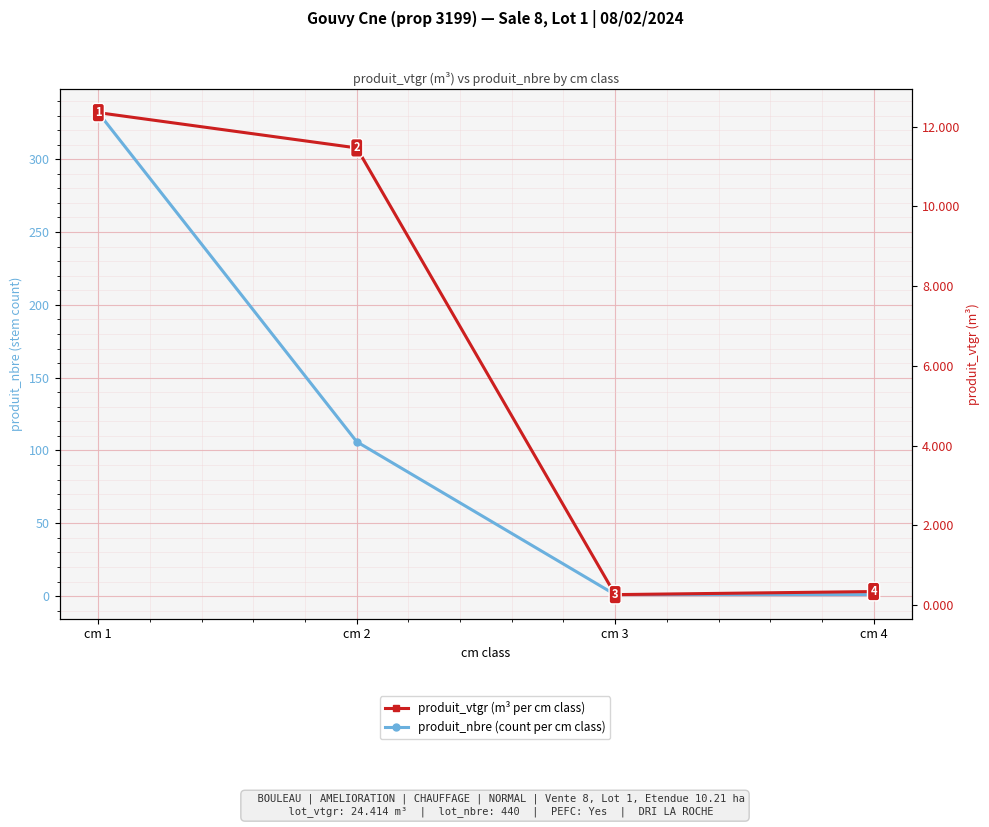

Which series changed the most between cm 3 and cm 4?

produit_vtgr (m³ per cm class)